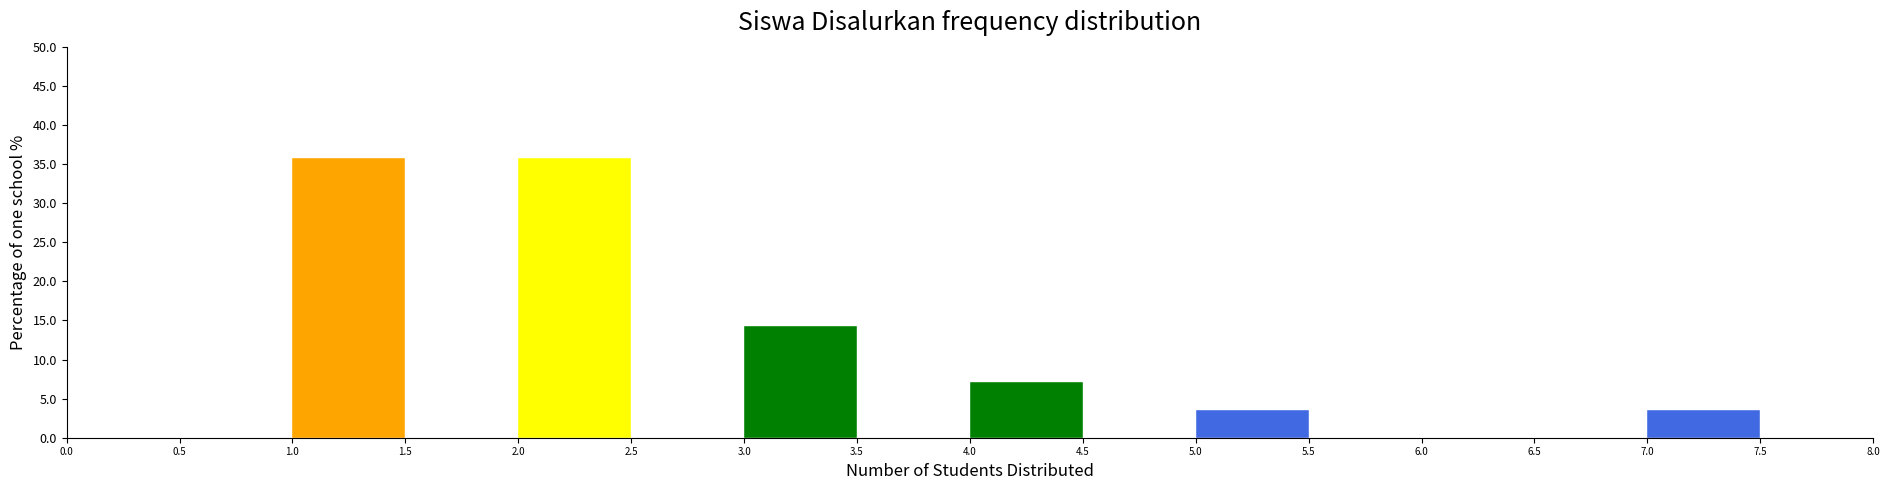

Reading left to right, transcribe this chart: for each bar, give the range it covers on the x-axis and its height. The values are not printed on the chart, so give them approximately, as read against the axis.

0.0 to 0.5: 0
0.5 to 1.0: 0
1.0 to 1.5: 35.5
1.5 to 2.0: 0
2.0 to 2.5: 35.5
2.5 to 3.0: 0
3.0 to 3.5: 14.5
3.5 to 4.0: 0
4.0 to 4.5: 7.0
4.5 to 5.0: 0
5.0 to 5.5: 3.5
5.5 to 6.0: 0
6.0 to 6.5: 0
6.5 to 7.0: 0
7.0 to 7.5: 3.5
7.5 to 8.0: 0